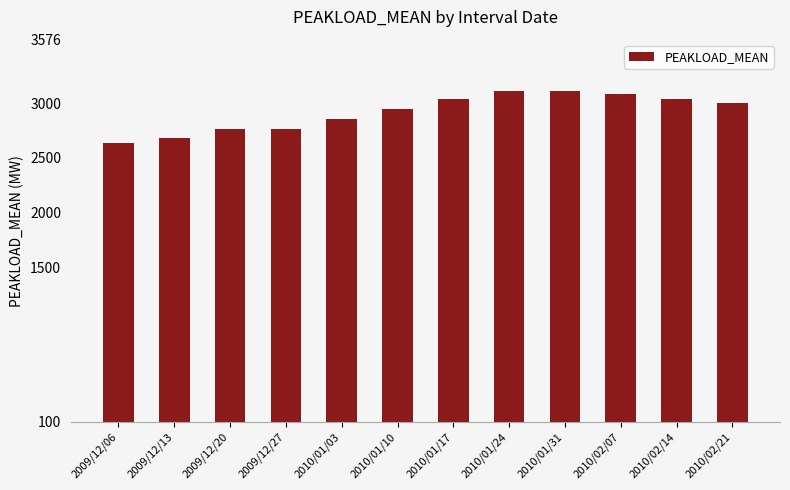

Is it true that the value at 2010/01/10 is 4311?

False